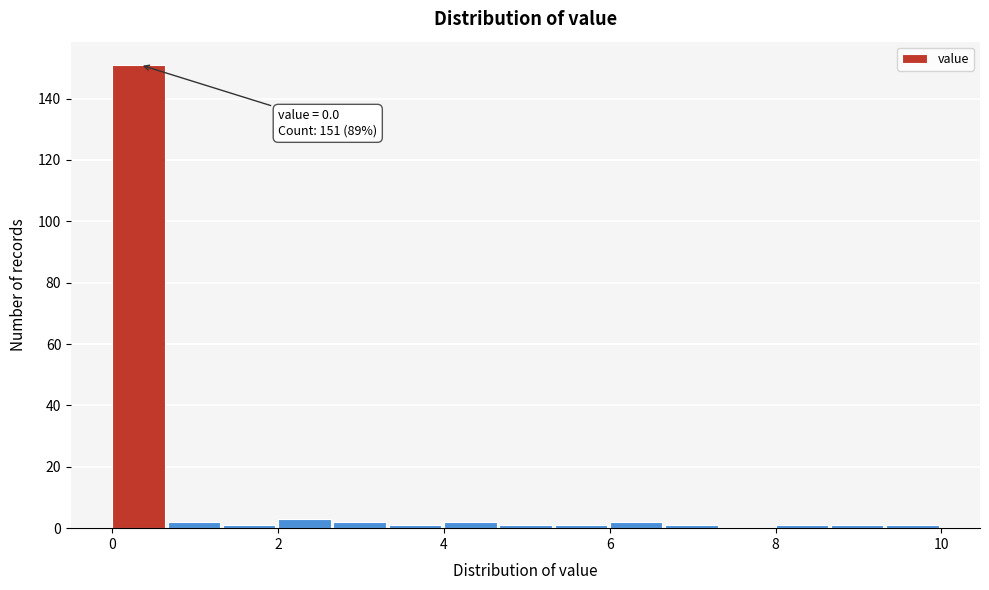

Around what value on the x-axis is the tallest bar? Give the approximate position of its centre, as read against the axis.

0.4